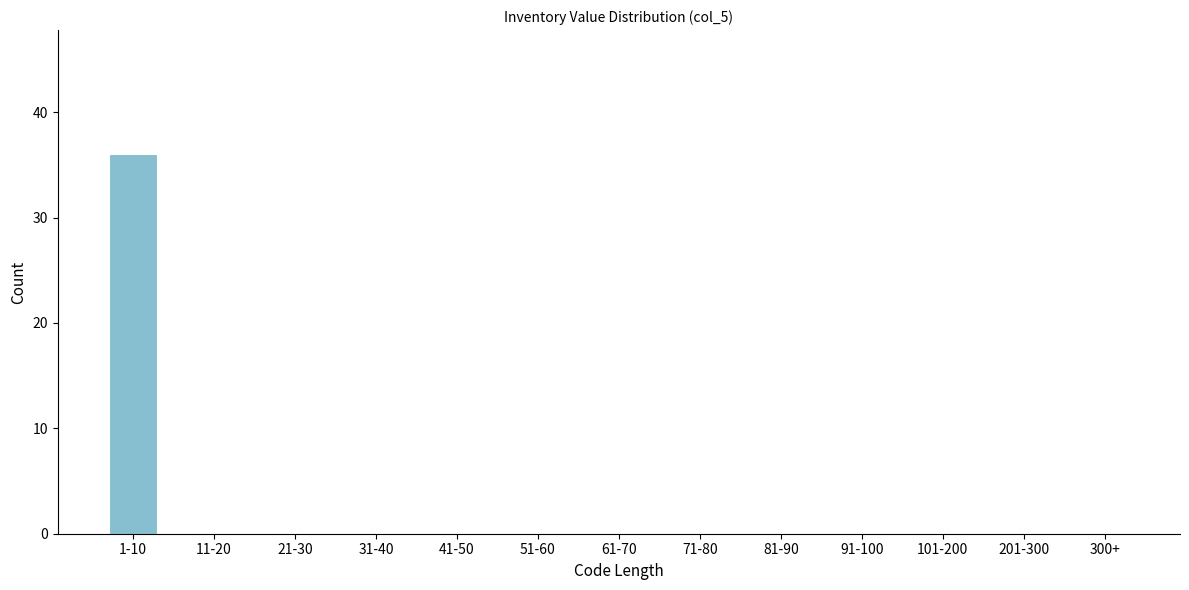

Reading left to right, what are all the values shown in this chart?

1-10=36	11-20=0	21-30=0	31-40=0	41-50=0	51-60=0	61-70=0	71-80=0	81-90=0	91-100=0	101-200=0	201-300=0	300+=0